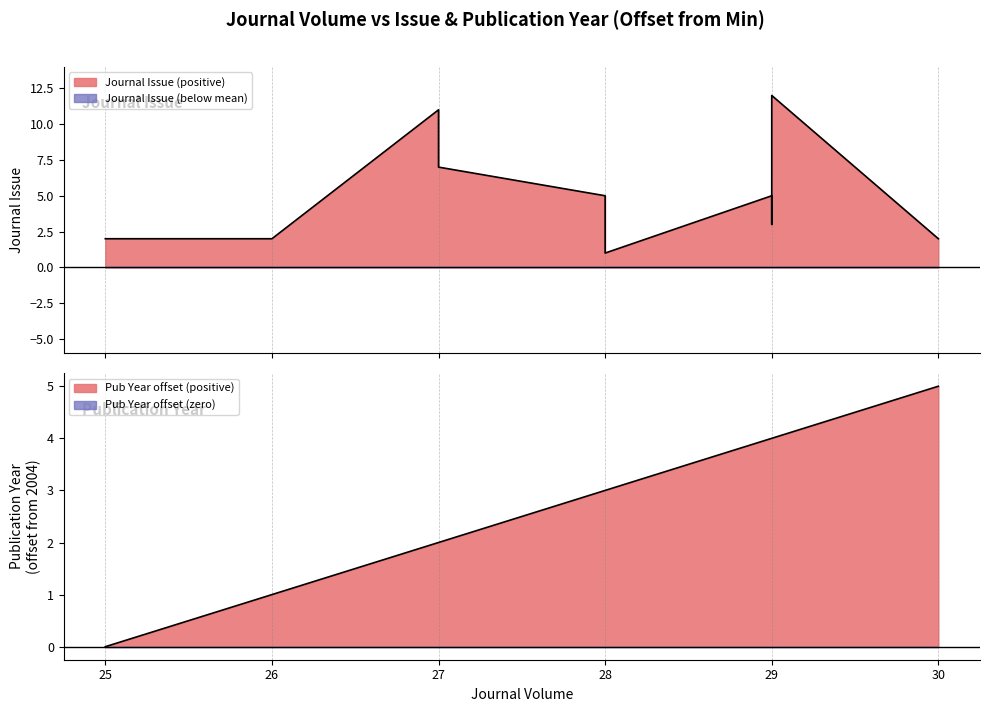

At how many categories does at least one series exceed 0?

10